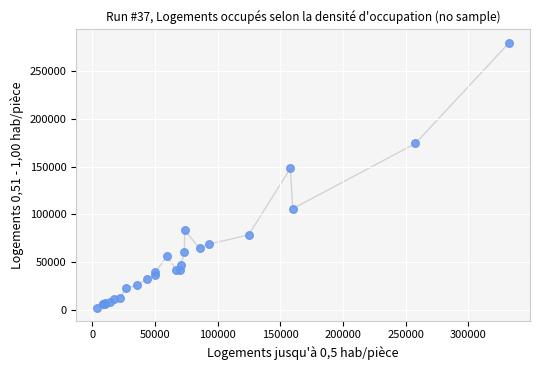

What Y value in the scatter plot is closest to 141085?

148030